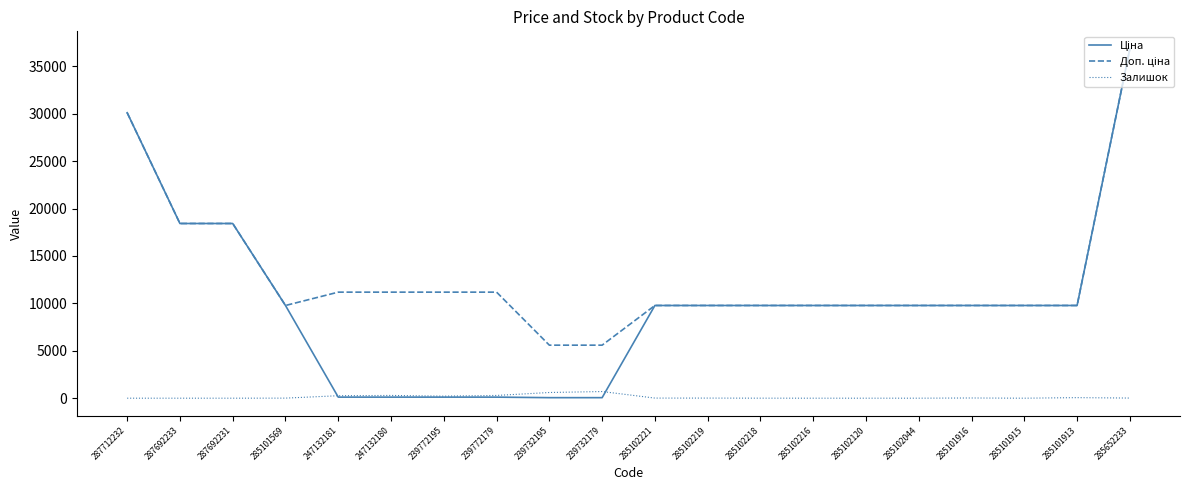

What is the total value across all series at 287692233?

36841.7